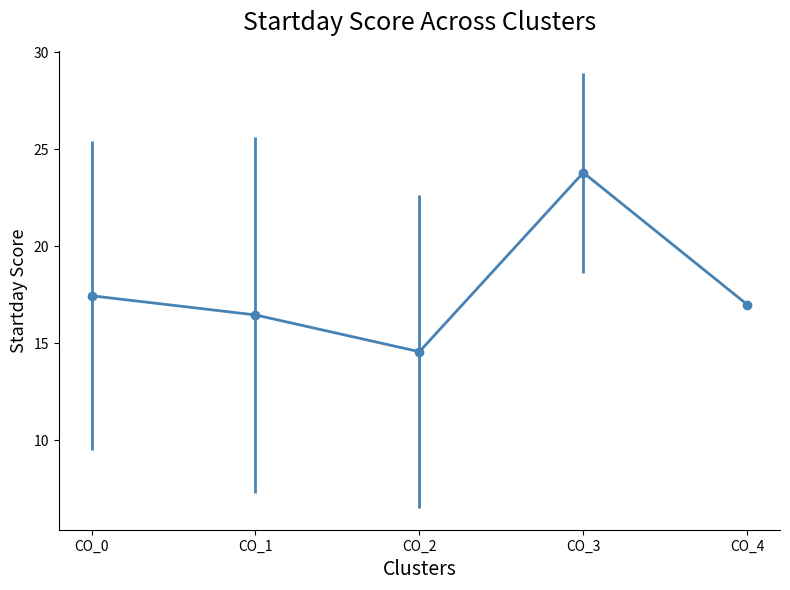

List the labels in order of value, smallest first.

CO_2, CO_1, CO_4, CO_0, CO_3